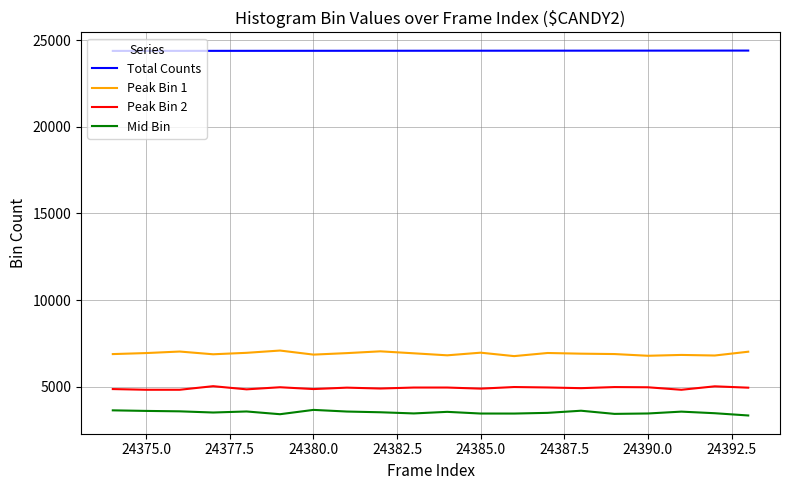

Which series has the largest total across all categories?

Total Counts